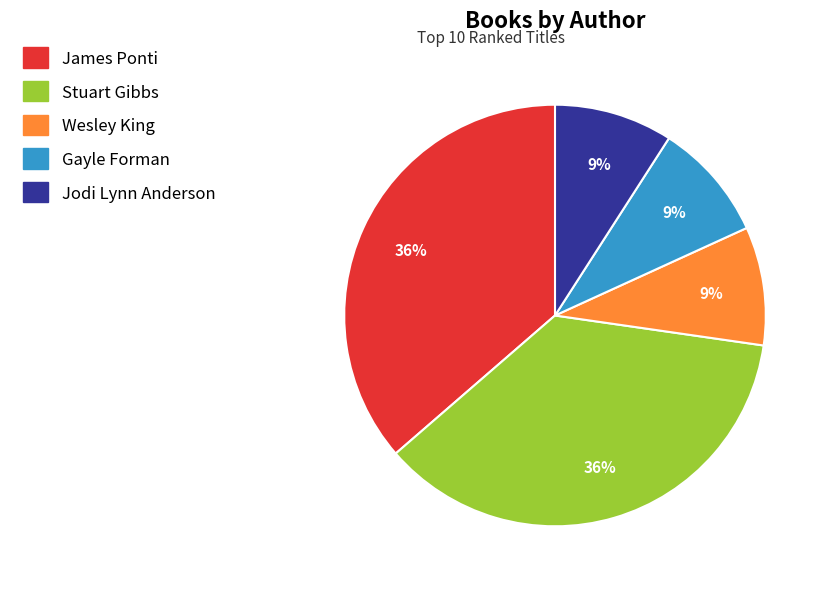

Which has a higher value, Jodi Lynn Anderson or Stuart Gibbs?

Stuart Gibbs